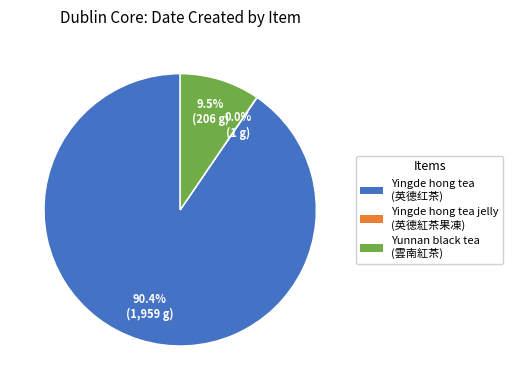

Is Yunnan black tea (雲南紅茶) the majority of the pie?

No